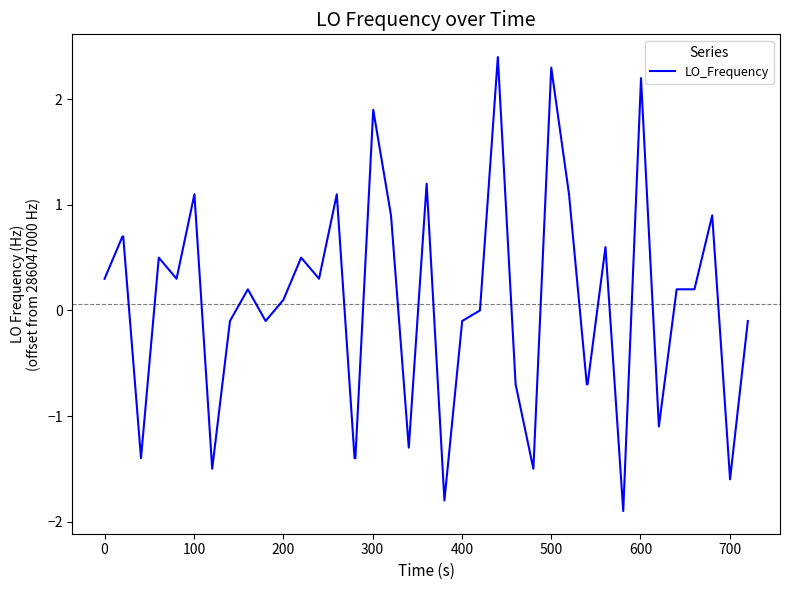

Reading right to left, transcribe all the data shown in this chart.

-0.1	-1.6	0.9	0.2	0.2	-1.1	2.2	-1.9	0.6	-0.7	-0.7	1.1	2.3	-1.5	-0.7	2.4	0.0	-0.1	-1.8	1.2	-1.3	0.9	1.9	-1.4	-1.4	1.1	0.3	0.5	0.1	-0.1	0.2	-0.1	-1.5	1.1	0.3	0.5	-1.4	0.7	0.7	0.3